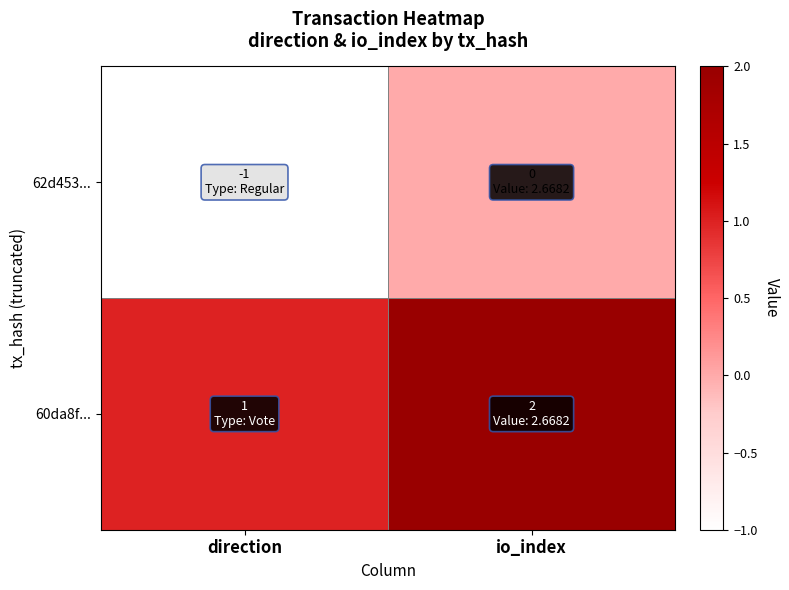

Which label corresponds to the smallest value in the chart?

direction